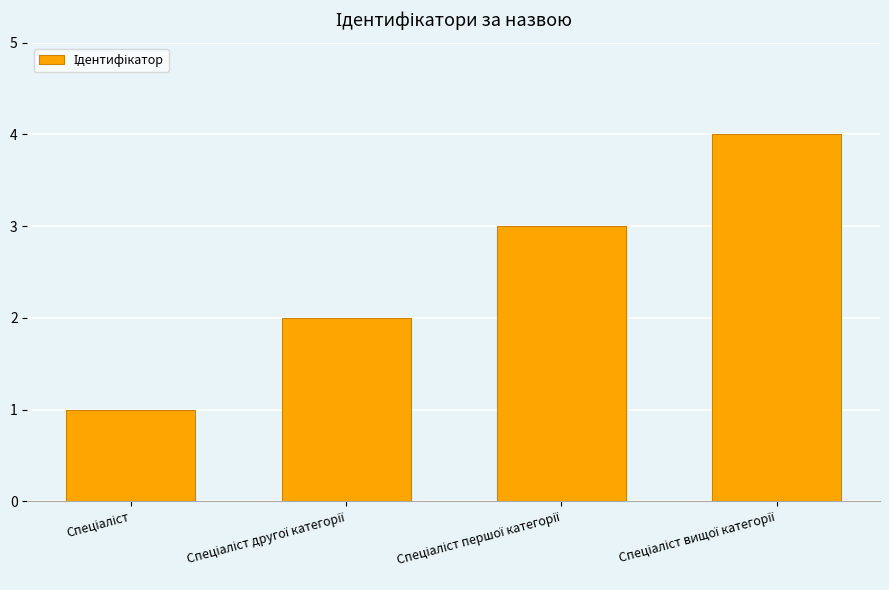

What is the sum of all values?

10